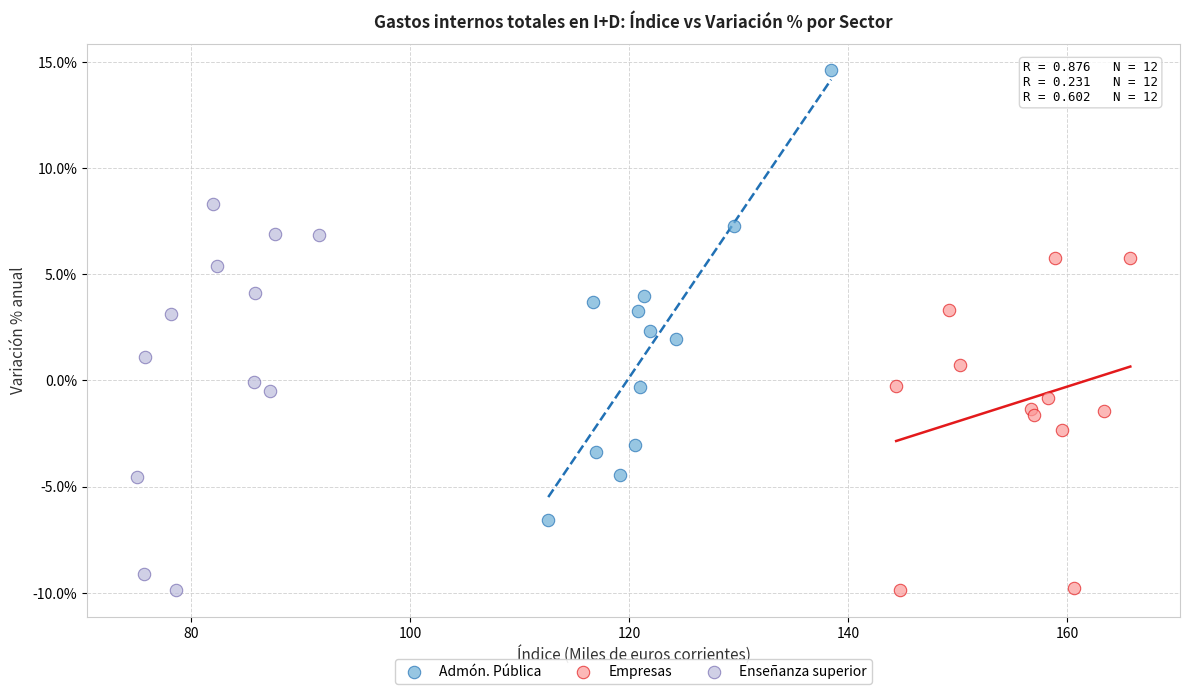

Which series contains the highest Y value?

Admón. Pública